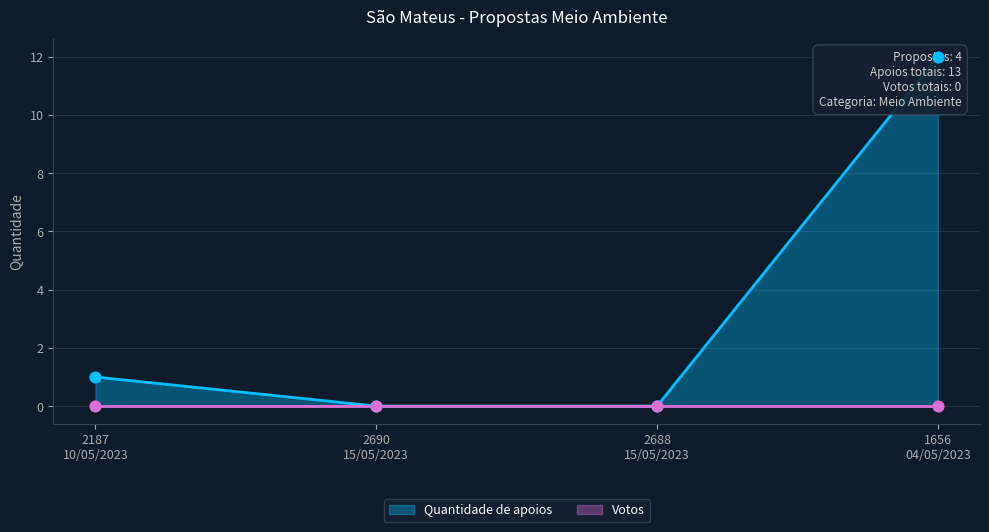

What is the change in value from 2187
10/05/2023 to 1656
04/05/2023?

+11